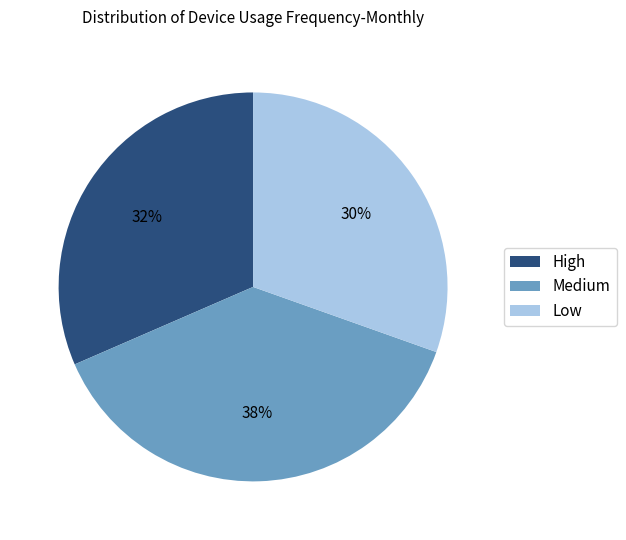

Which has a higher value, Medium or Low?

Medium